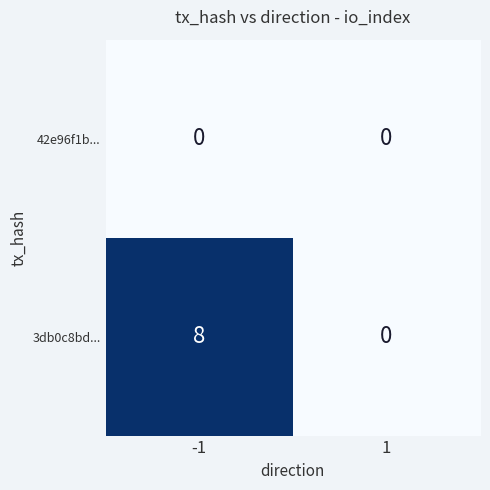

What is the approximate value of 3db0c8bd... at -1?

8